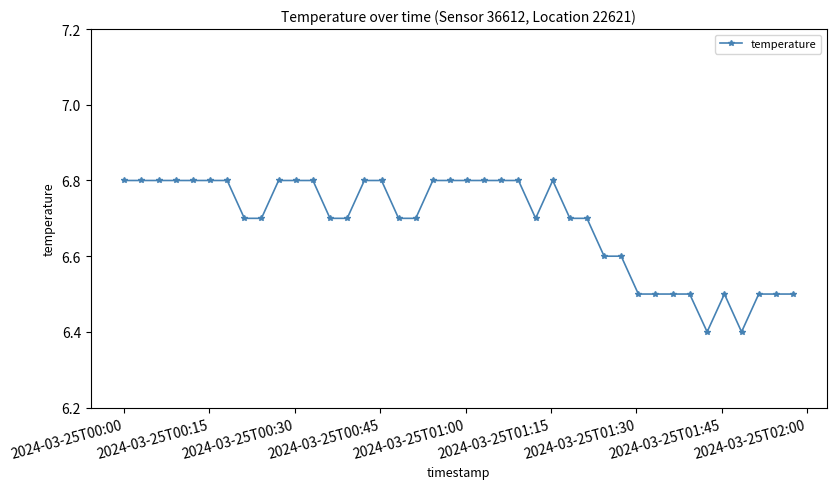

What is the value of the 16th point from the left?

6.8